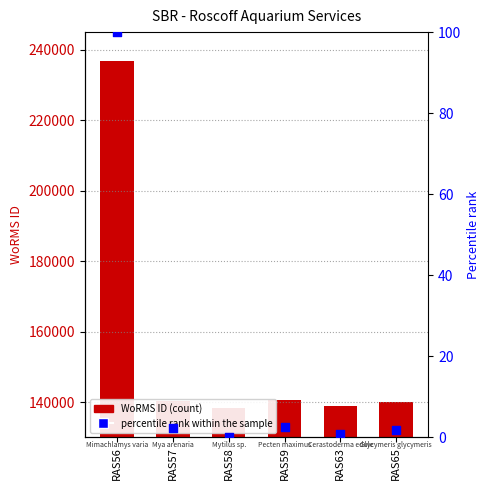

What is the total value across all series at RAS57?

140432.2